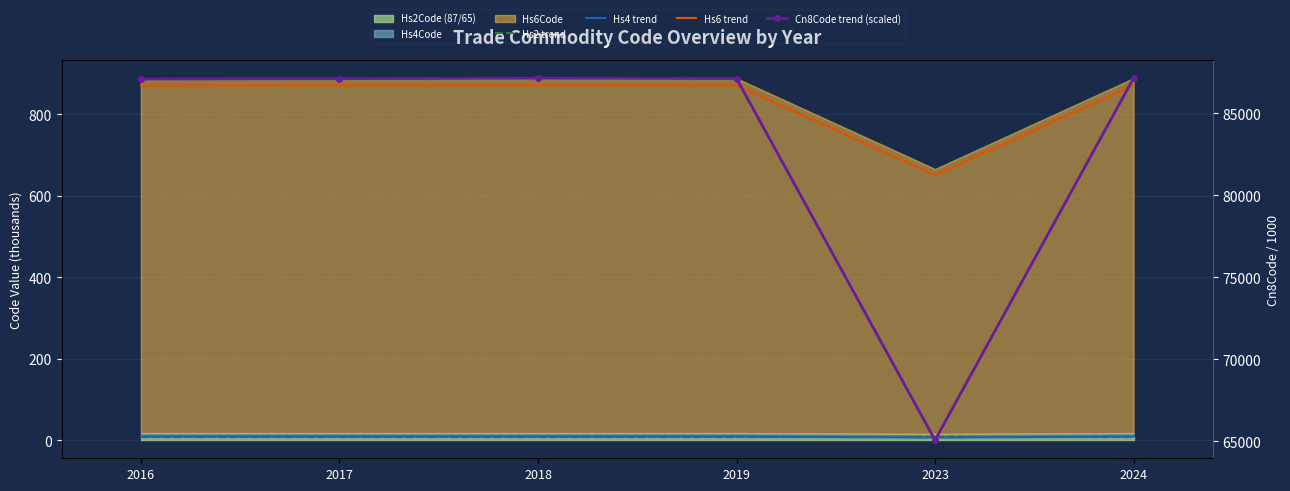

Where is Cn8Code trend (scaled) nearest to the value 76101?

2016